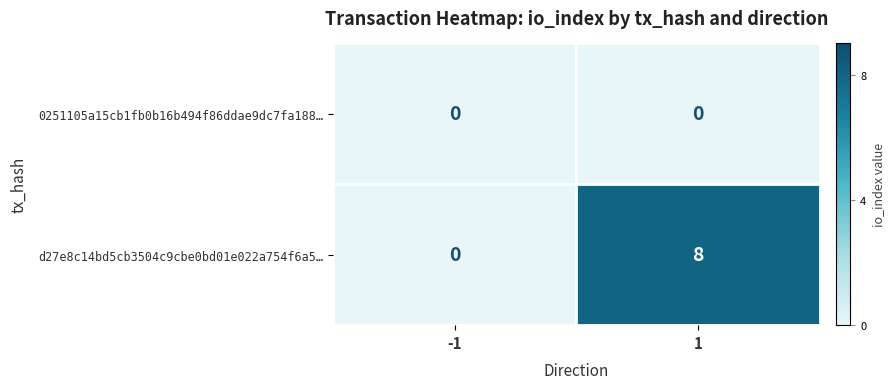

The d27e8c14bd5cb3504c9cbe0bd01e022a754f6a5… series shows 8 at 1. True or false?

True